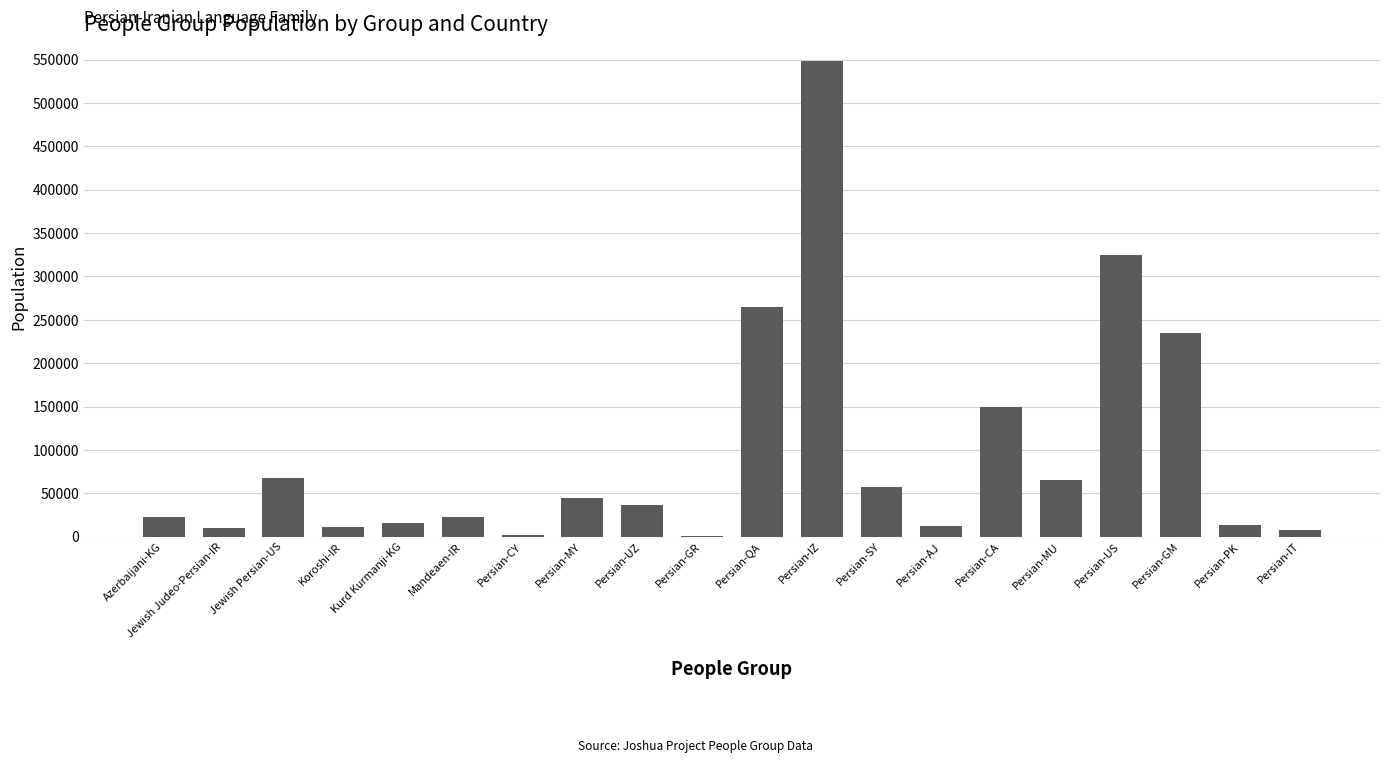

Which category has the highest value across all series?

Persian-IZ